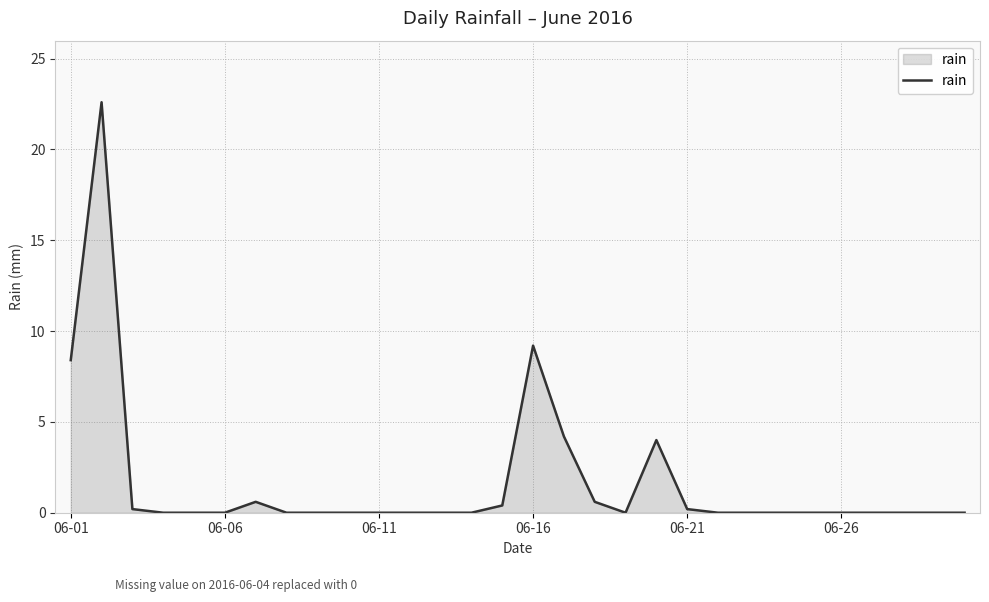

What is the difference between the maximum and minimum values?

22.6